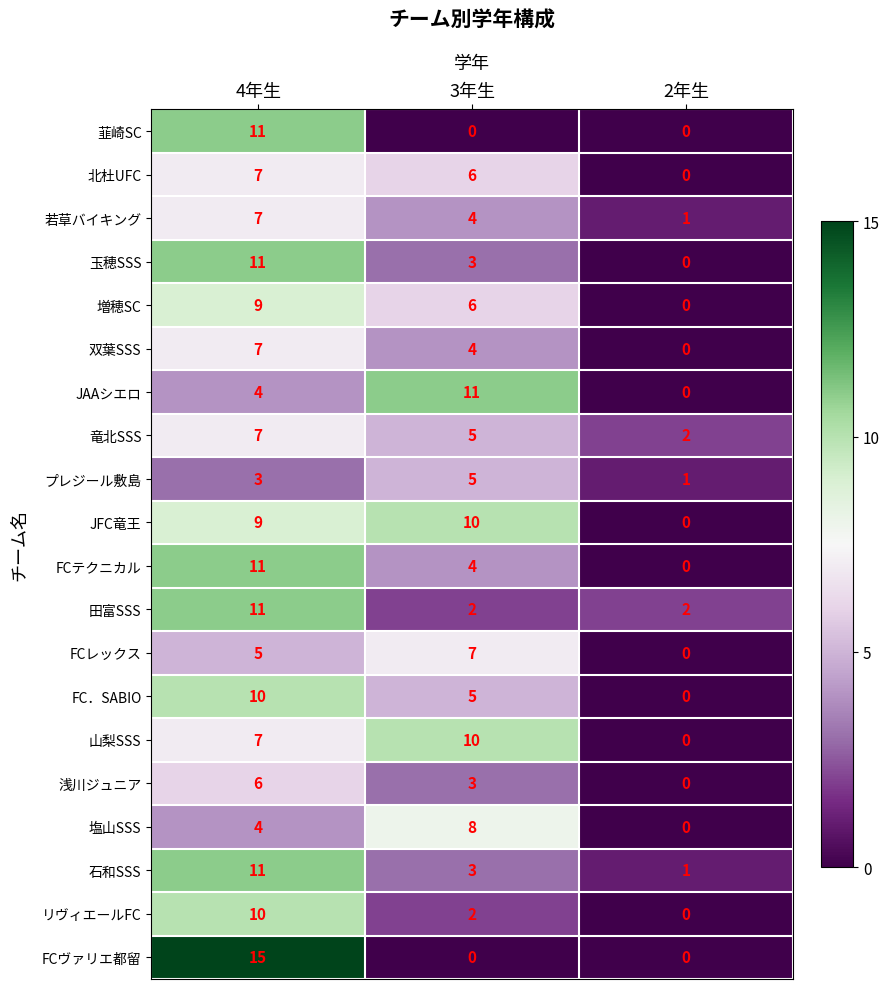

What is the greatest value displayed?

15